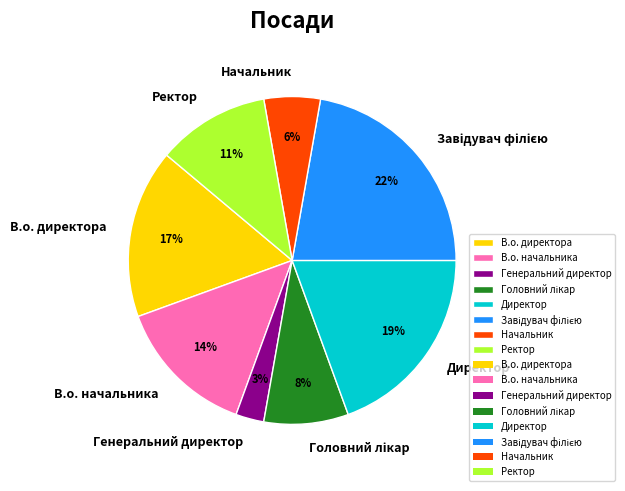

Is В.о. директора the majority of the pie?

No